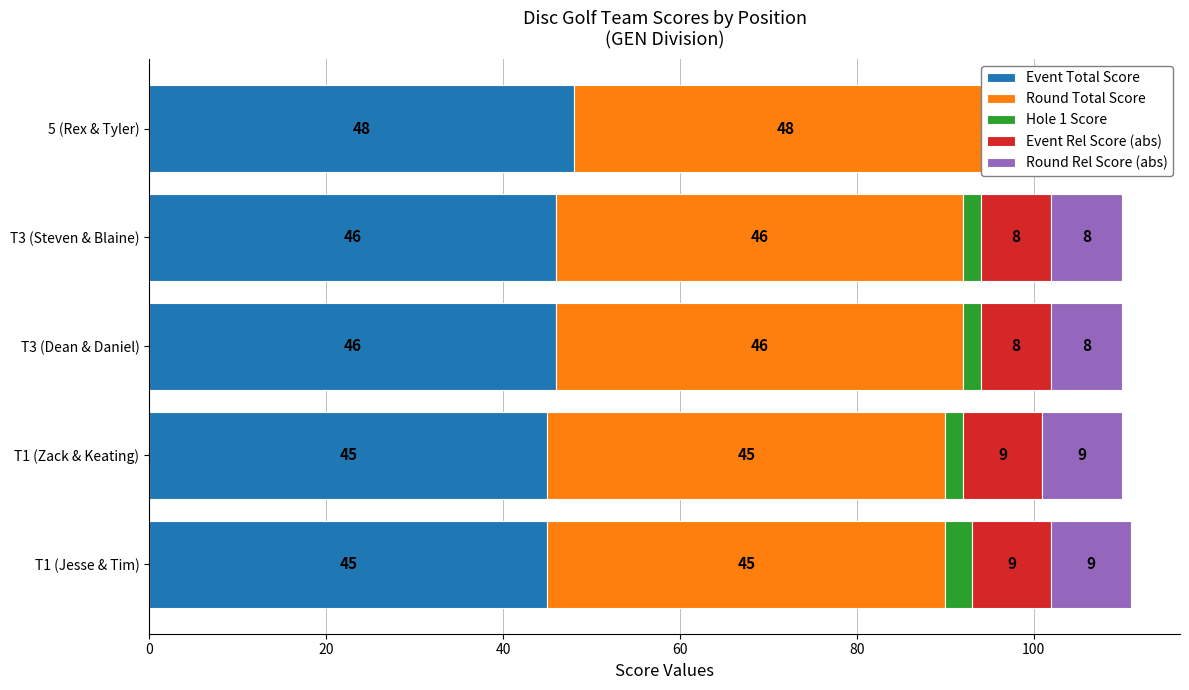

True or false: Round Total Score has a value of 48 at 80.

True